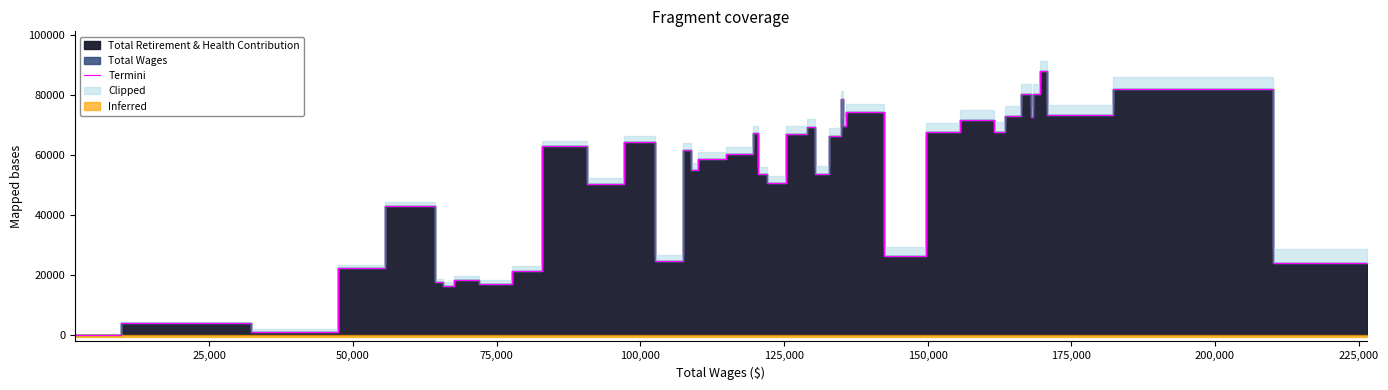

How many points are lower than both their immediate neighbors (excluding endpoints)?

13